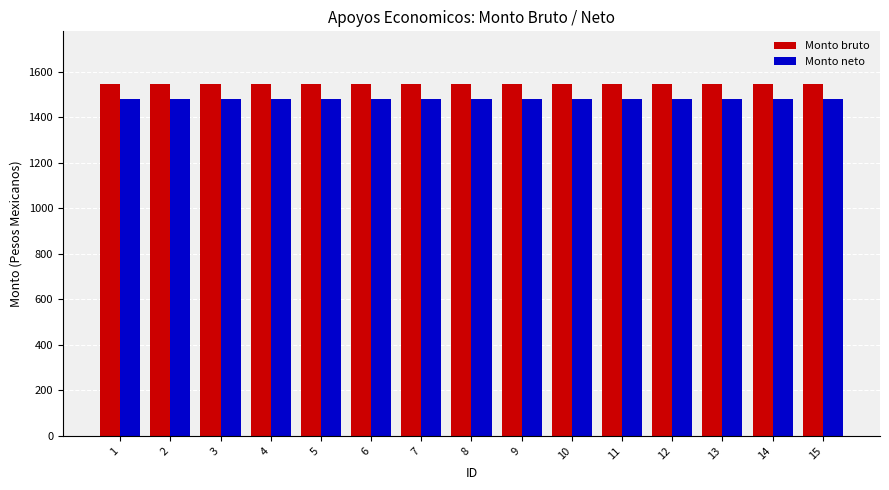

What is the greatest value displayed?

1546.8